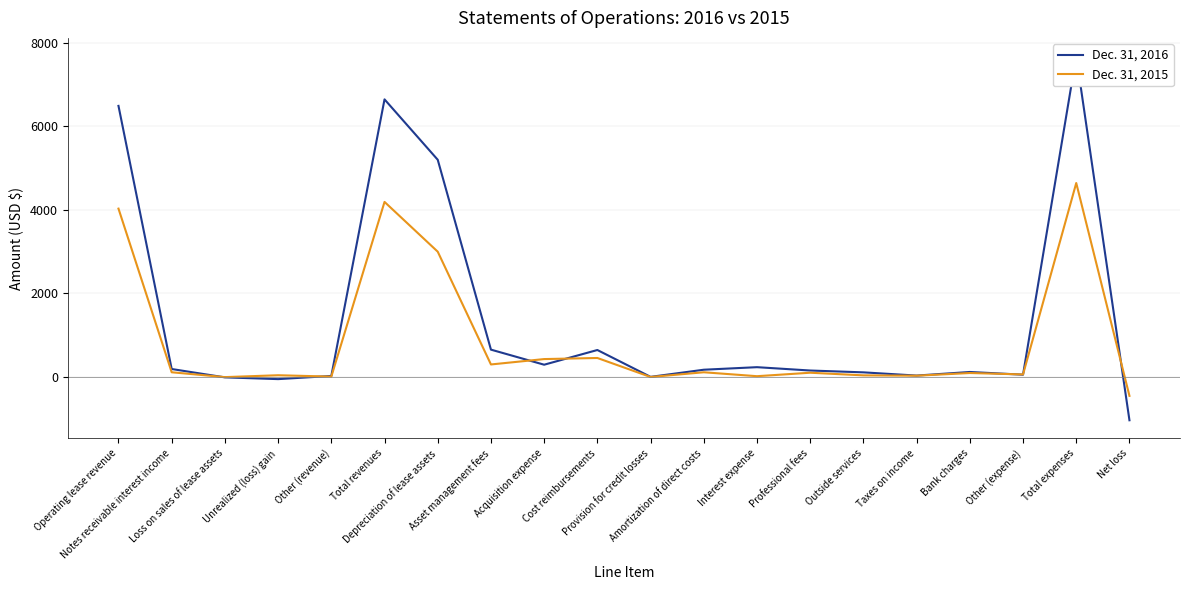

Which category has the lowest value in the Dec. 31, 2015 series?

Net loss